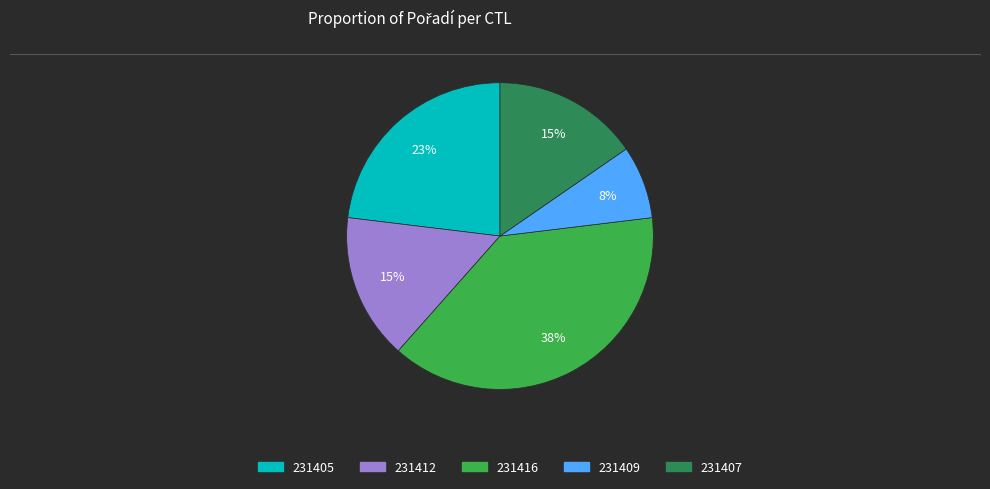

Which has a higher value, 231407 or 231409?

231407